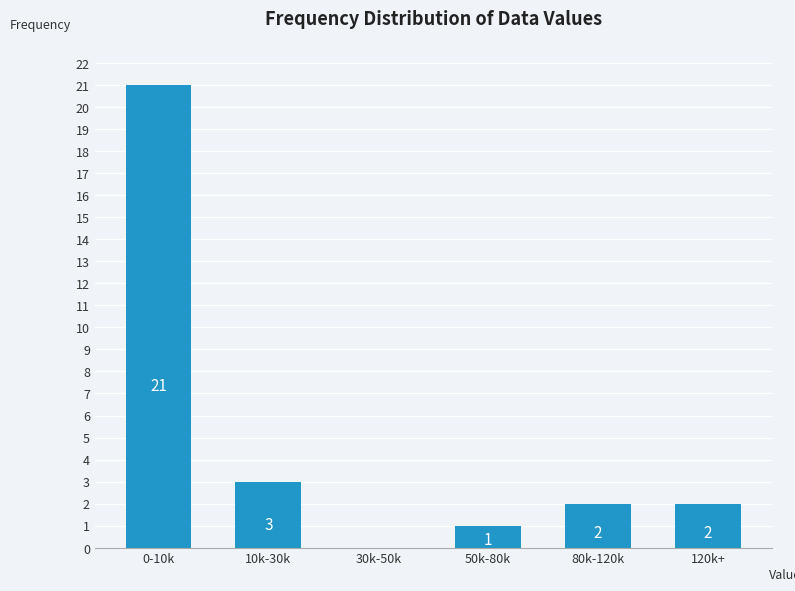

Reading right to left, extract all data points from this chart.

120k+=2	80k-120k=2	50k-80k=1	30k-50k=0	10k-30k=3	0-10k=21